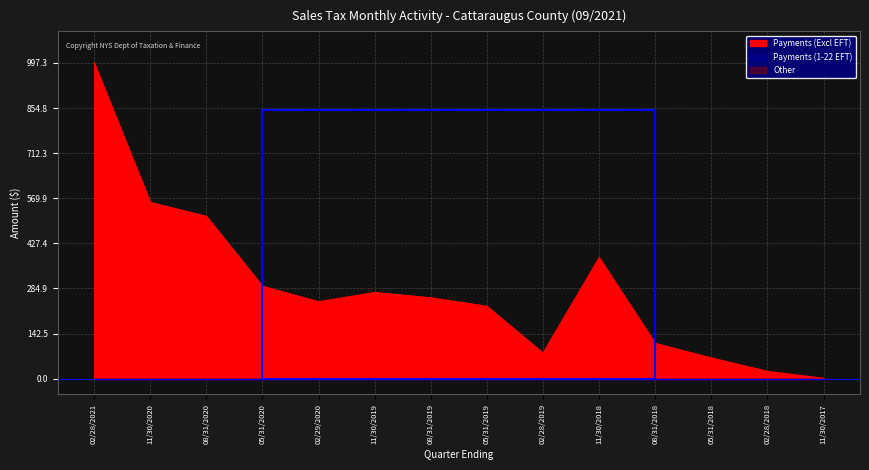

Which series has the largest total across all categories?

Payments (Excl EFT)